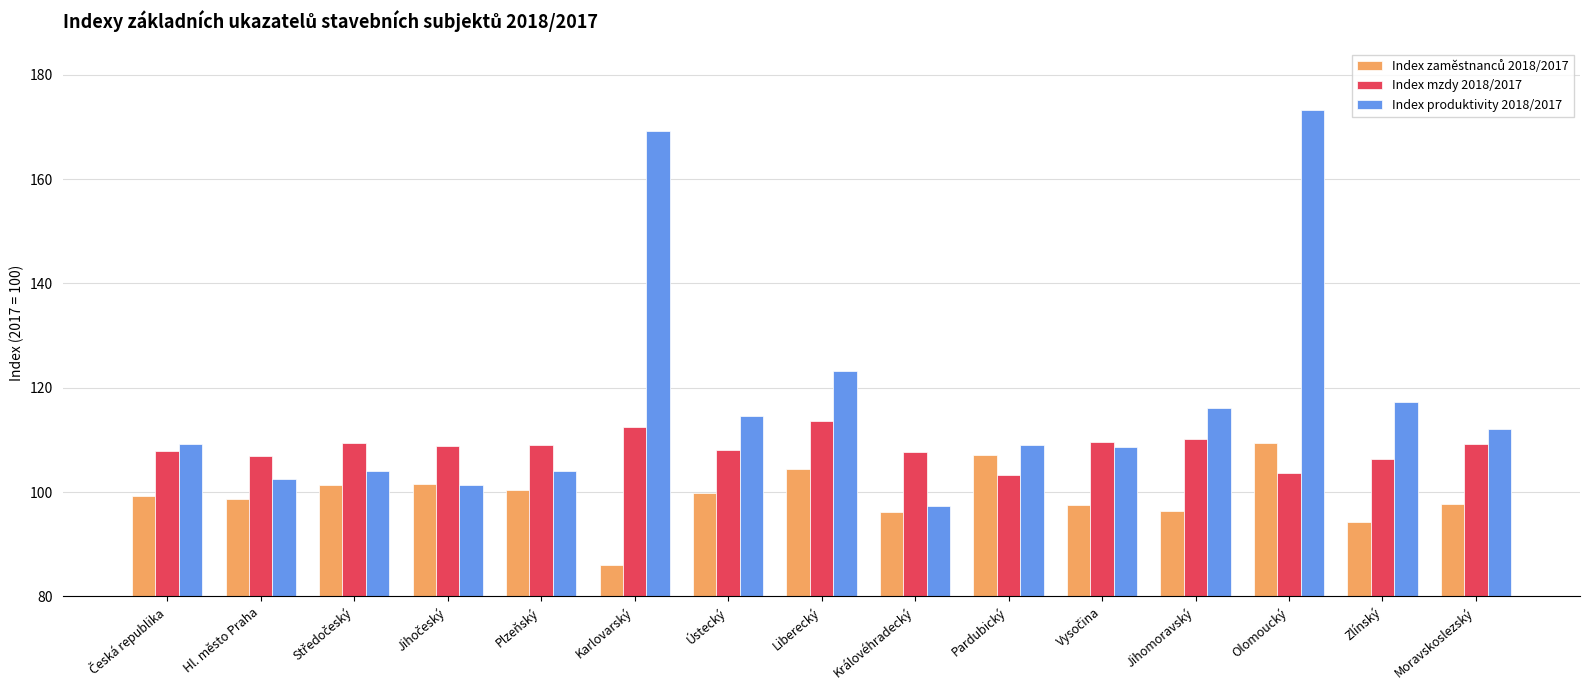

What is the greatest value displayed?

173.3